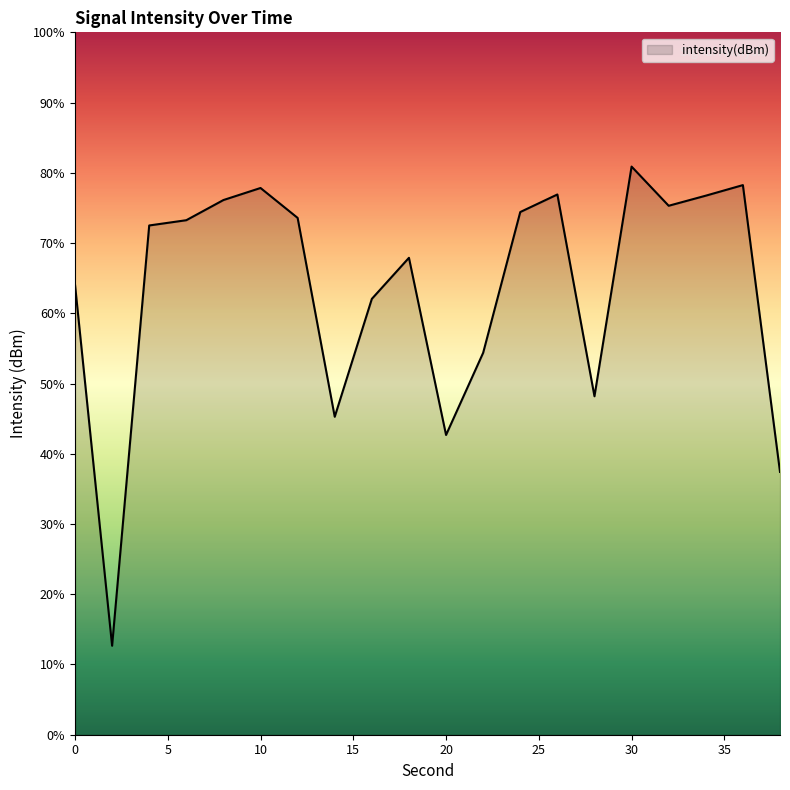

True or false: there are more than 2 points higher than both neighbors.

True